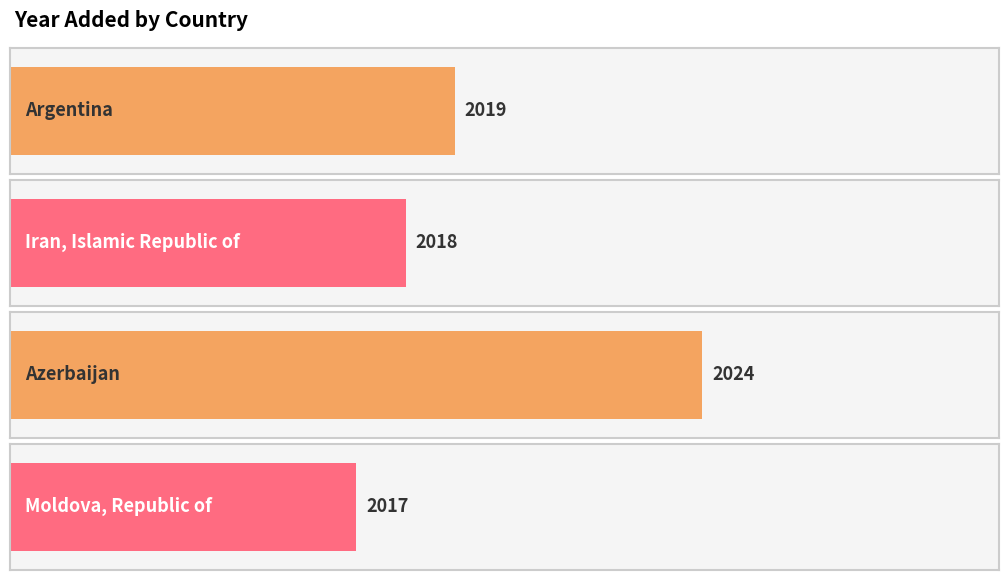

Reading left to right, extract all data points from this chart.

2019	2018	2024	2017